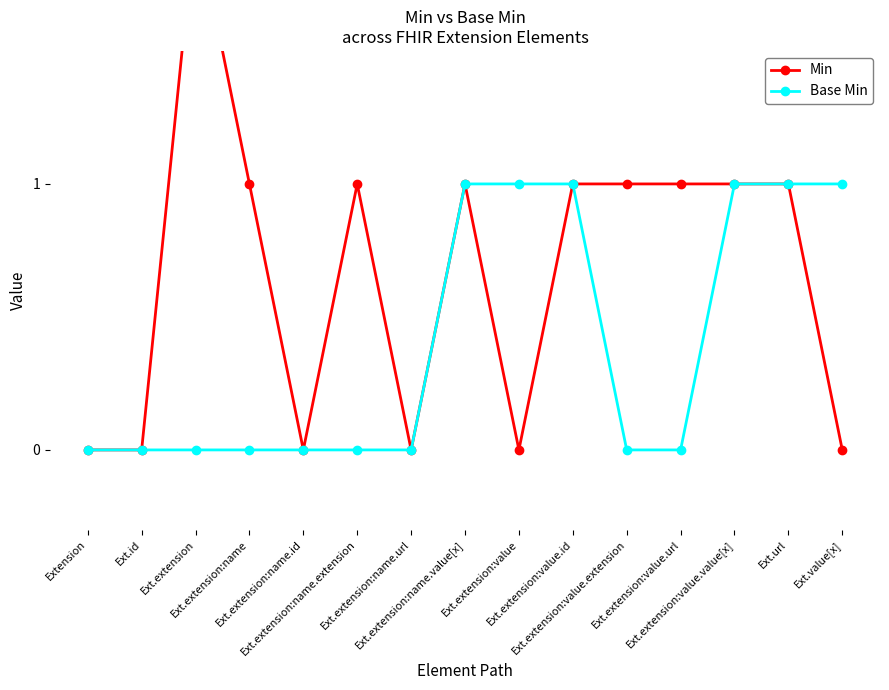

How many lines are shown in the chart?

2